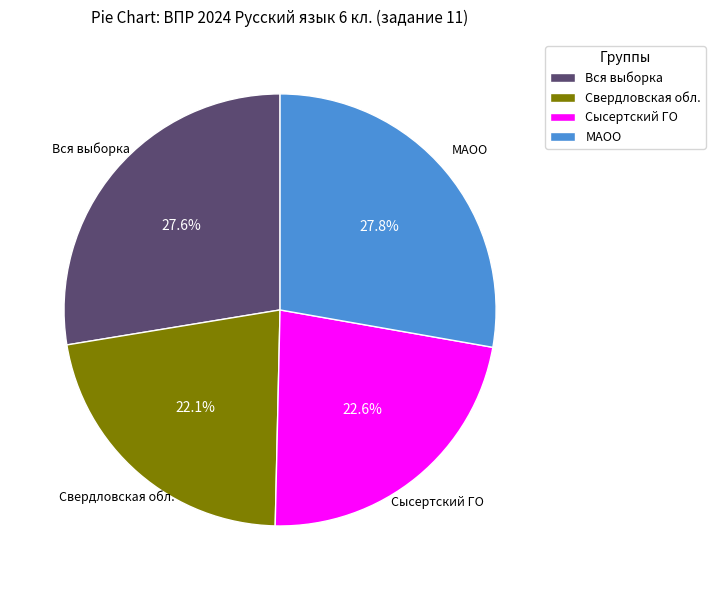

How many slices are in this pie chart?

4